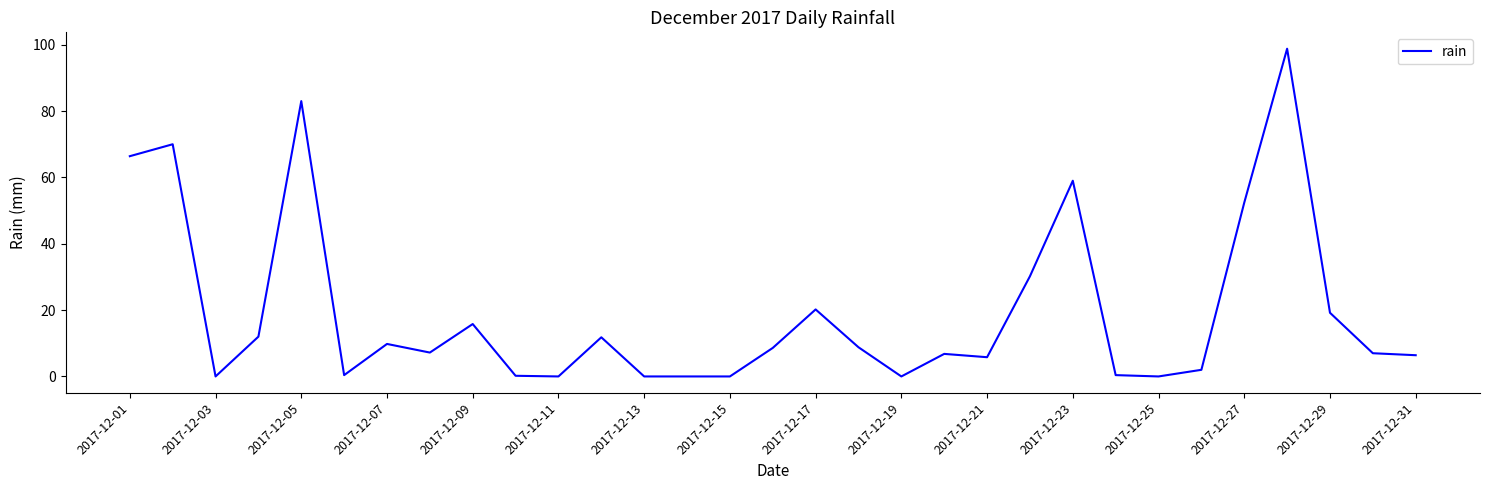

Does the chart display data point markers on the line(s)?

No